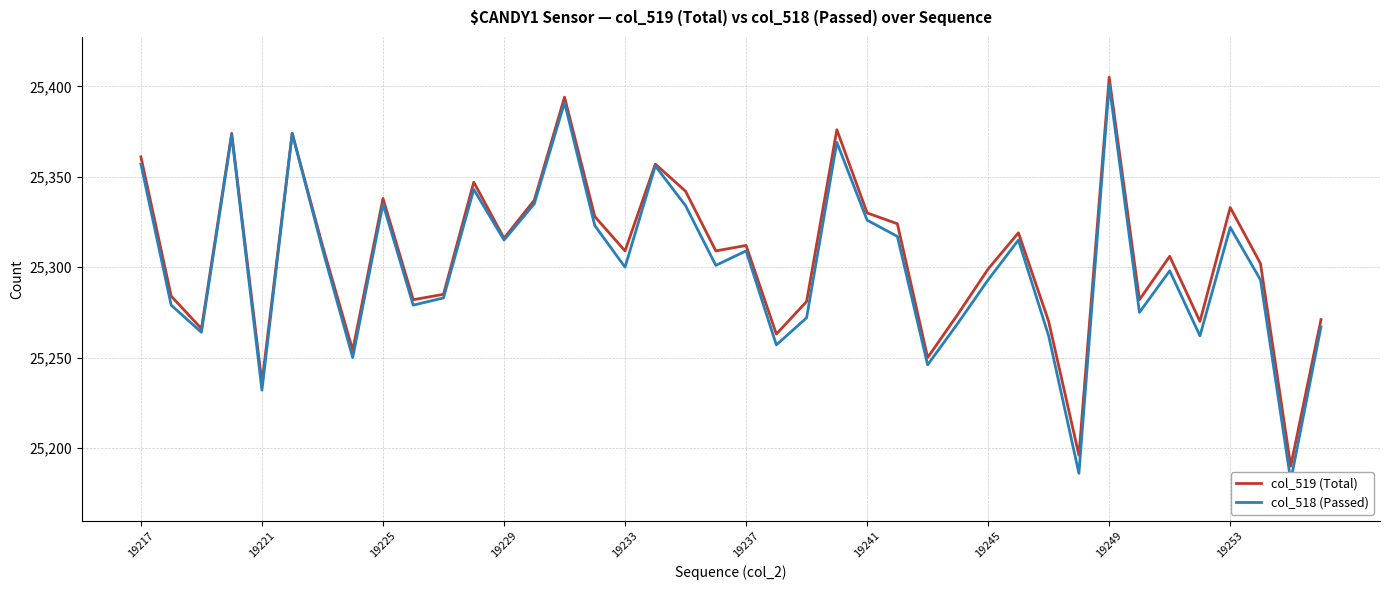

Is this an area chart (filled region under the line)?

No